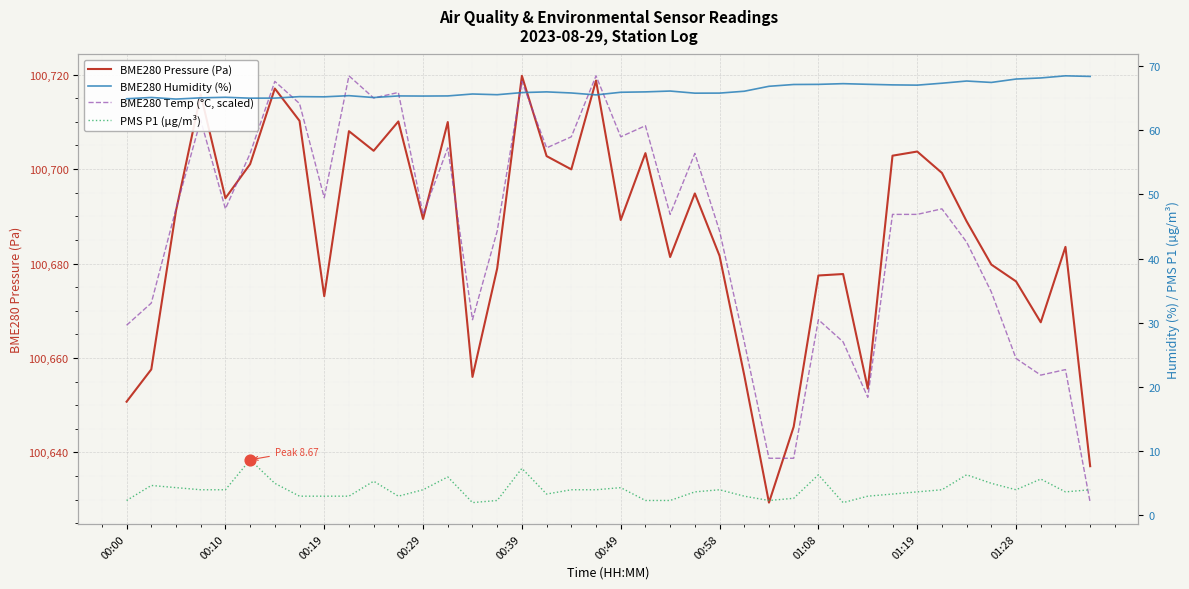

Which series contains the lowest Y value?

PMS P1 (µg/m³)